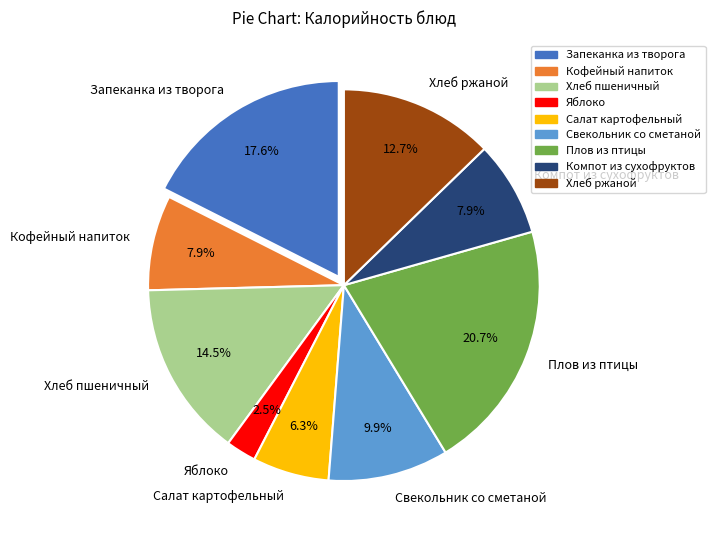

How many segments does this pie chart have?

9